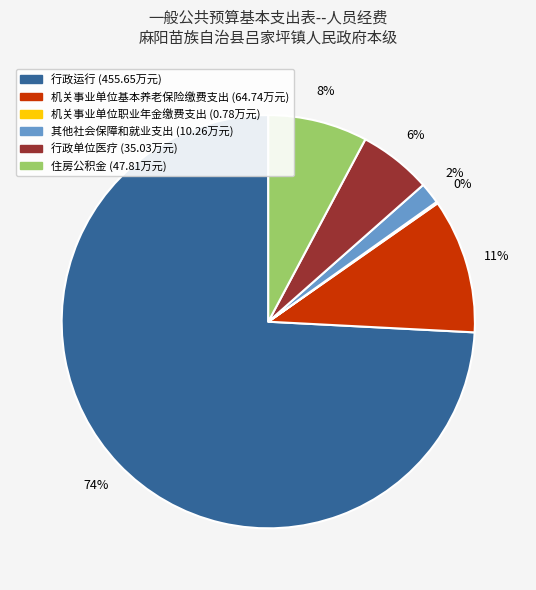

Which slice is the largest?

行政运行